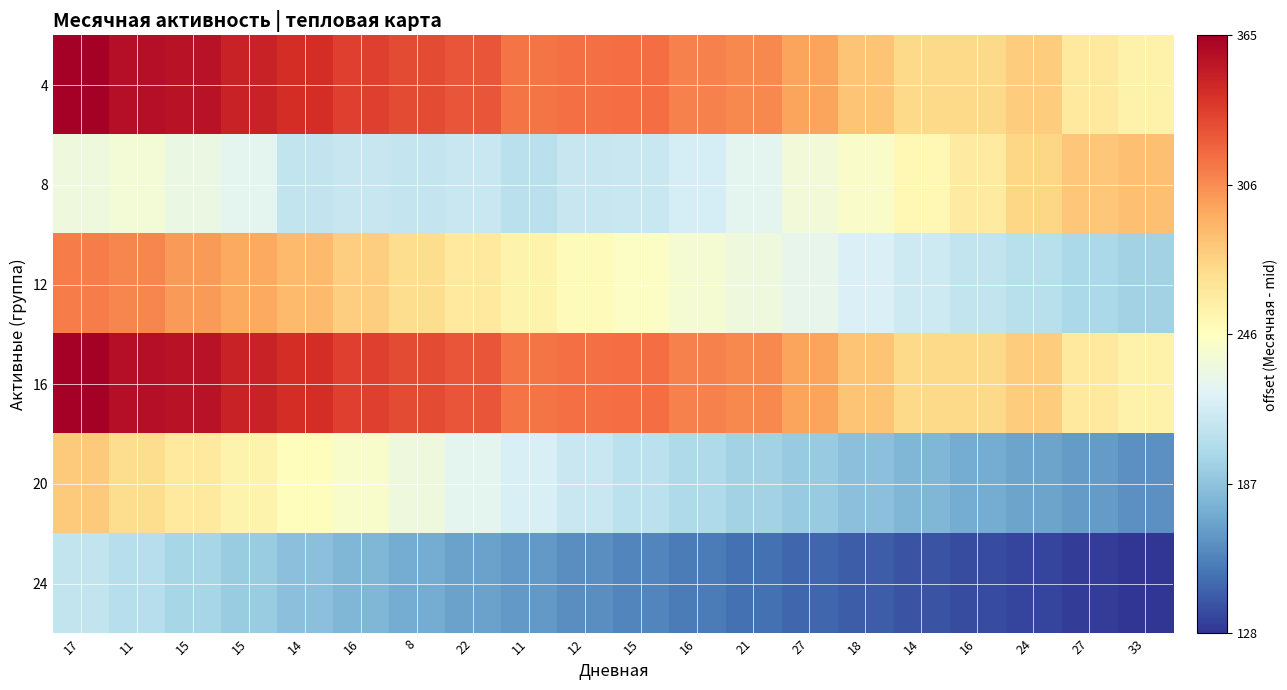

At which category is the sum across all series the highest?

17